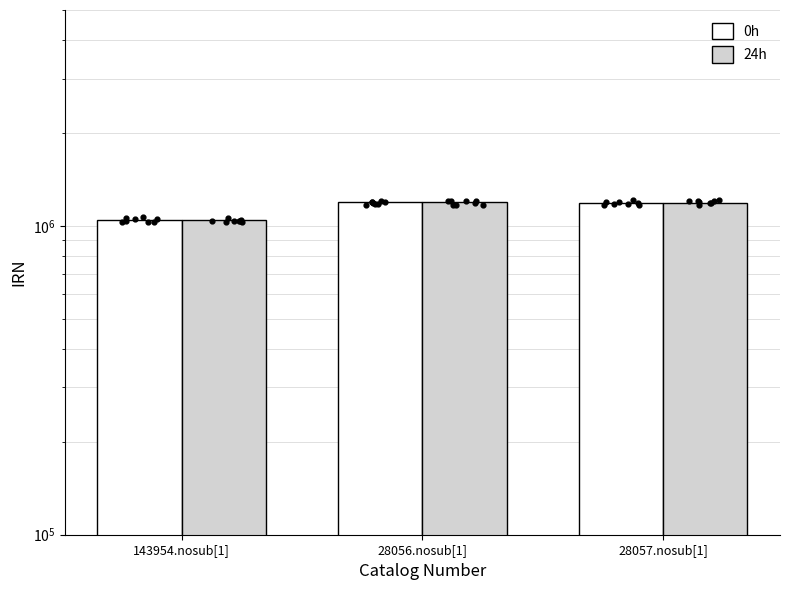

What are all the series names shown in the legend?

0h, 24h